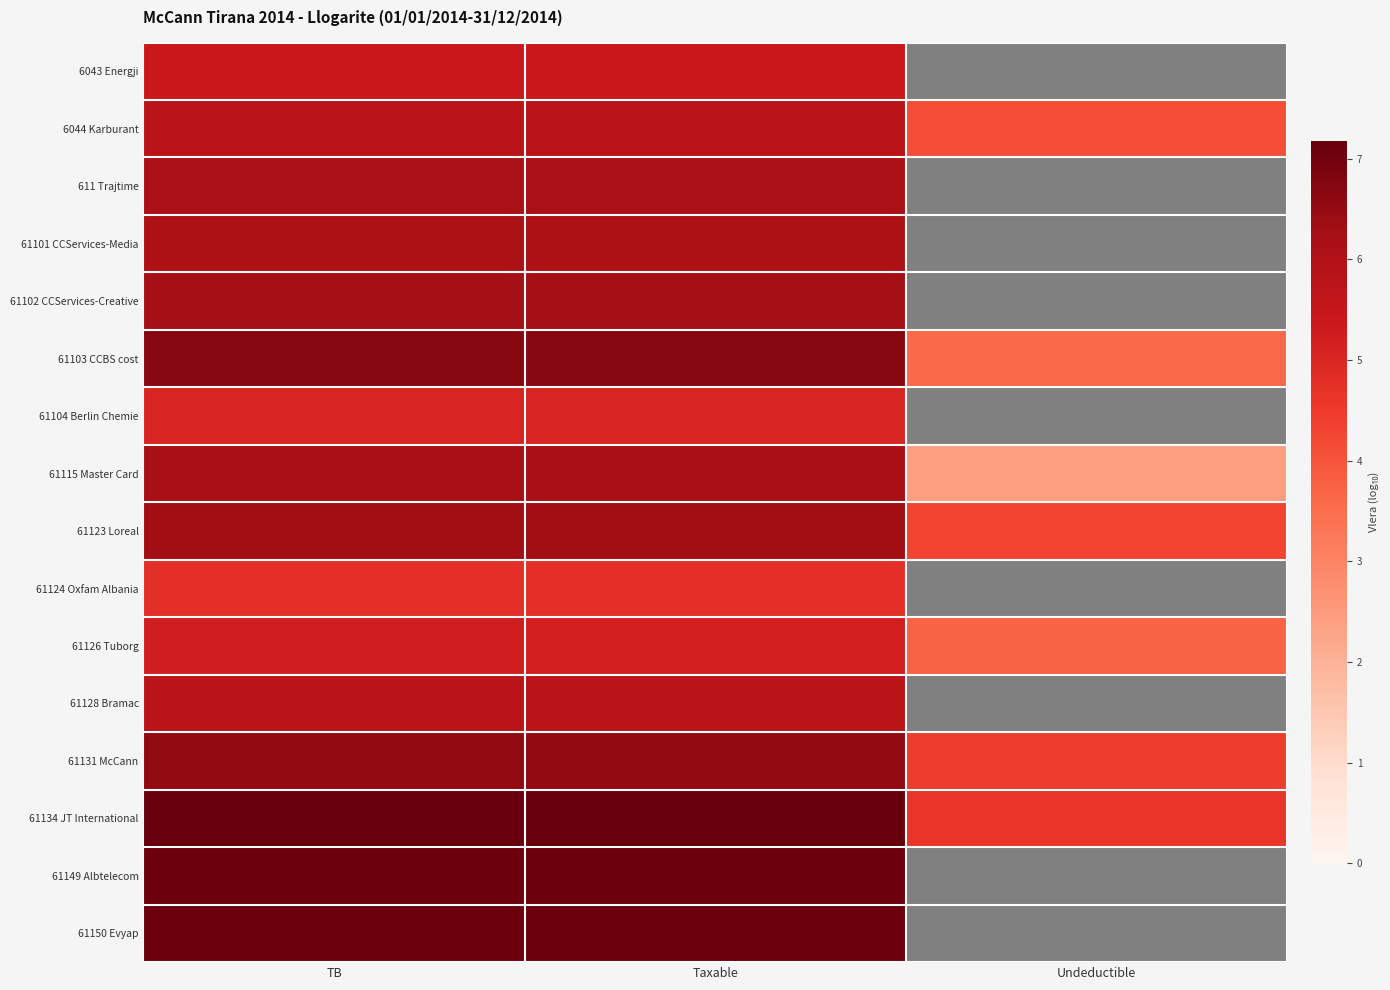

How many data points does each series have?

3